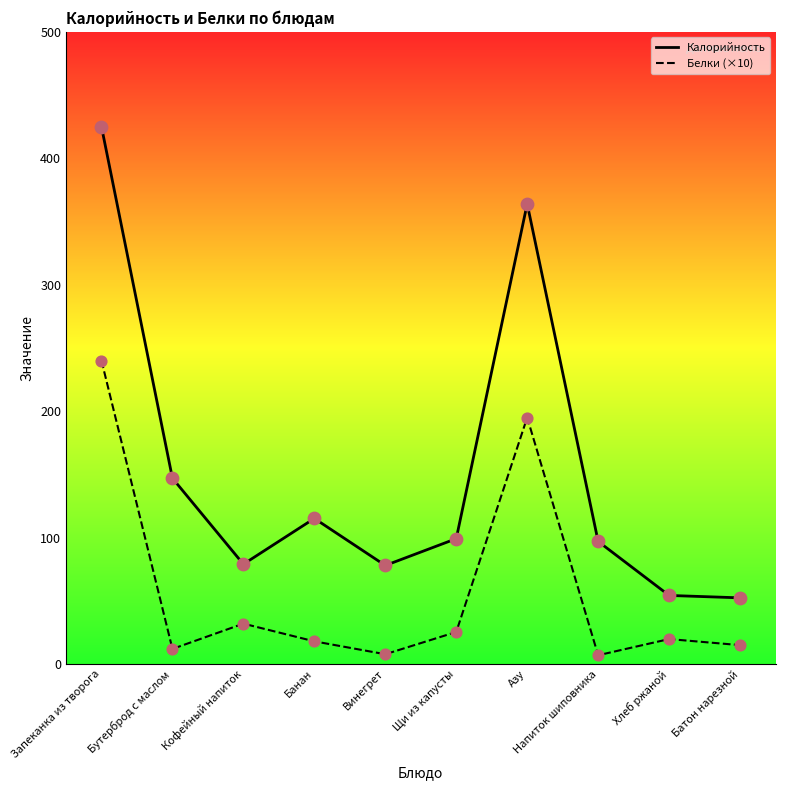

What are all the series names shown in the legend?

Калорийность, Белки (×10)